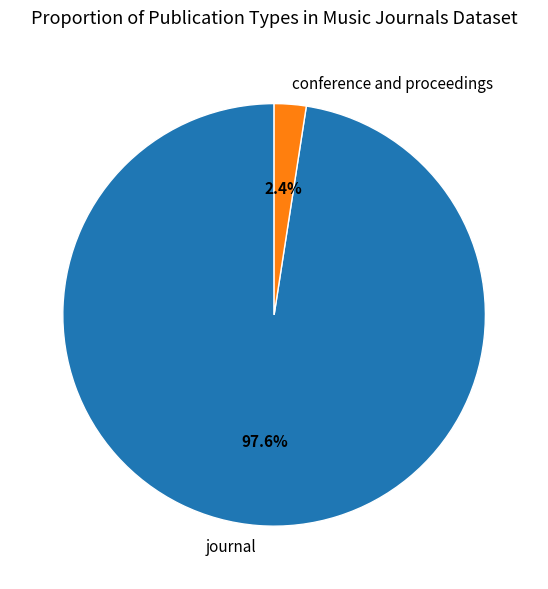

Which has a higher value, conference and proceedings or journal?

journal